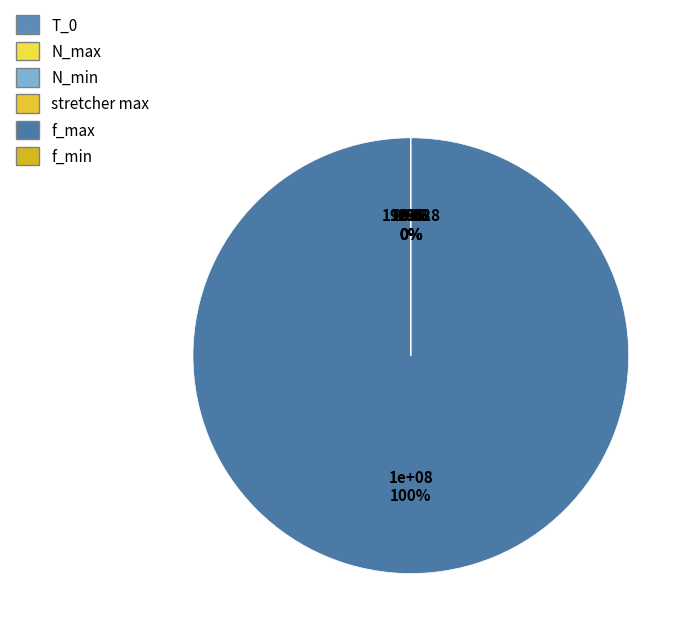

Does any single category account for the majority?

Yes